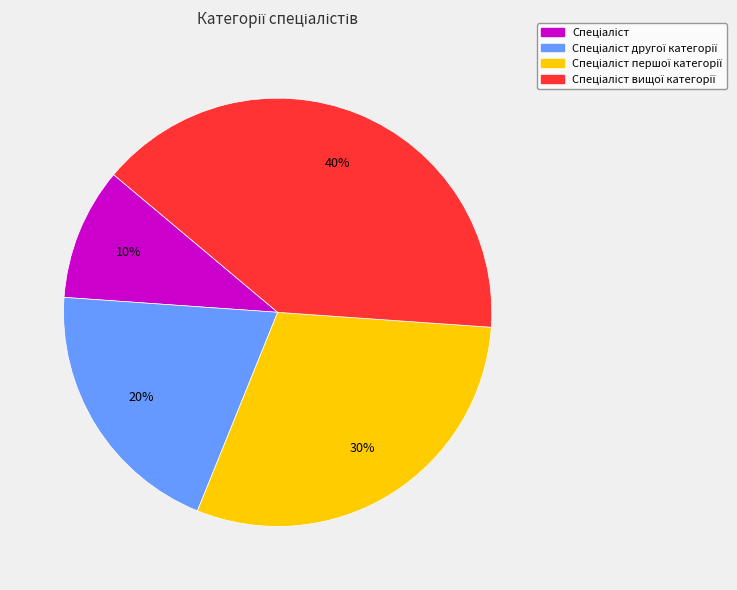

Does any single category account for the majority?

No